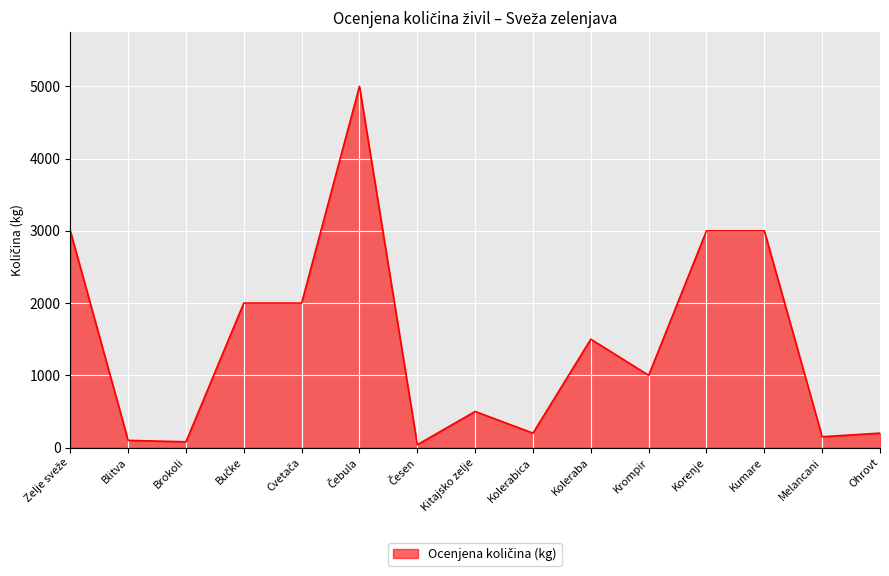

True or false: the data shows 200 at Kolerabica.

True